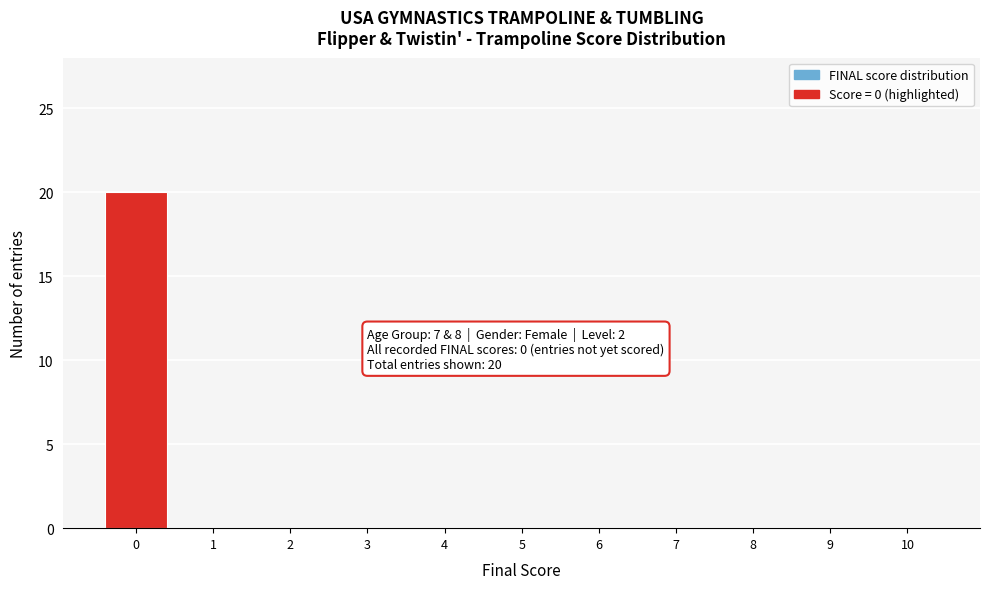

The chart shows a value of 10 at 10. True or false?

False